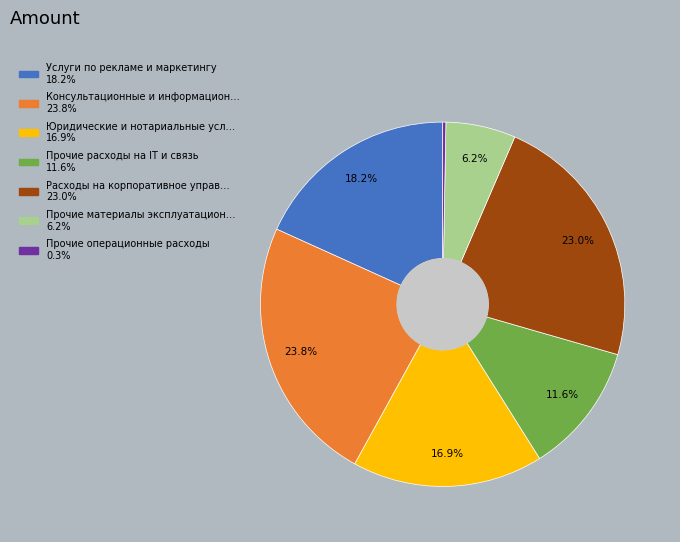

How many segments does this pie chart have?

7